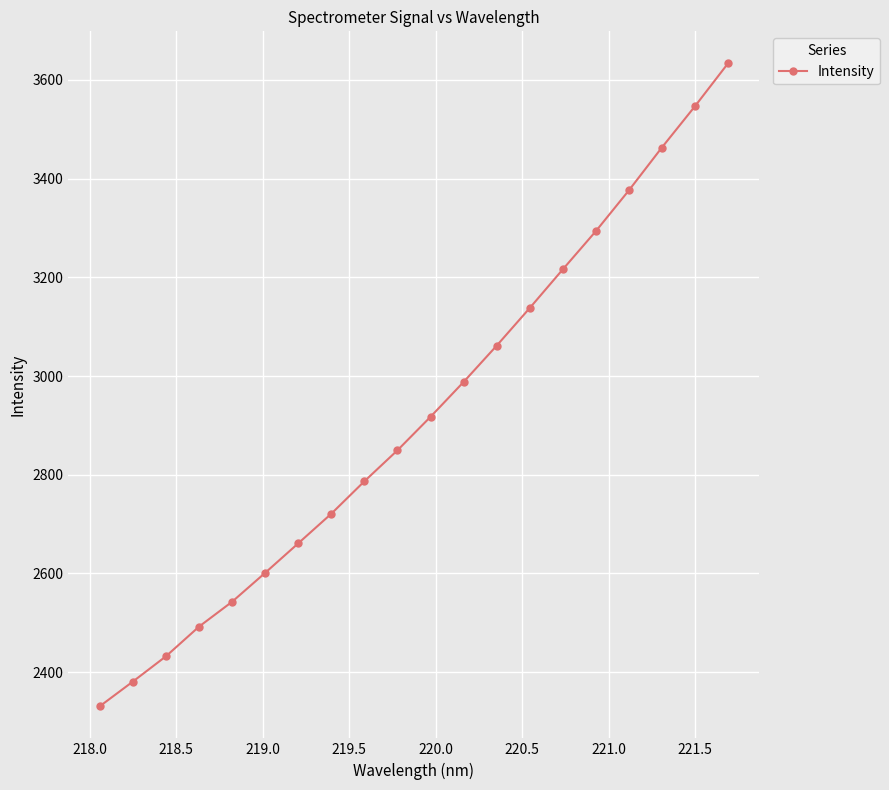

True or false: there are more than 2 points higher than both neighbors.

False